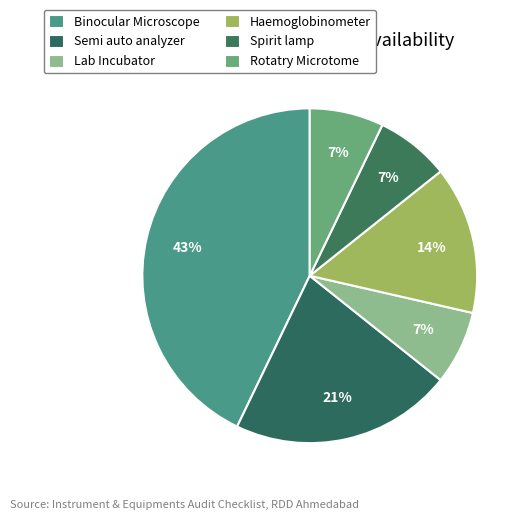

Combined, what portion of the pie is Rotatry Microtome and Spirit lamp?

14.3%